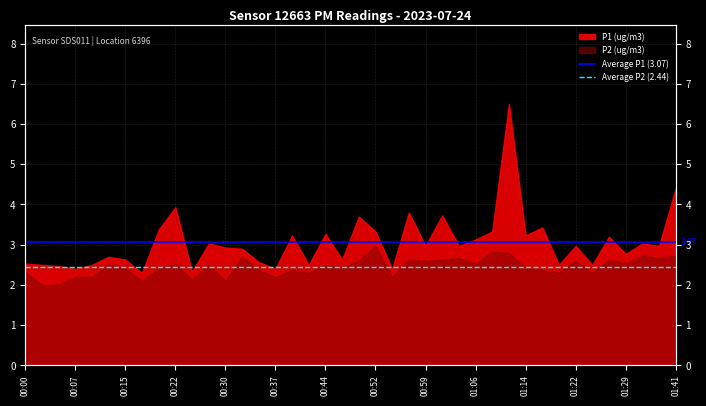

Rank the series at 00:07 from lowest to highest value.

Average P2 (2.44), Average P1 (3.07)